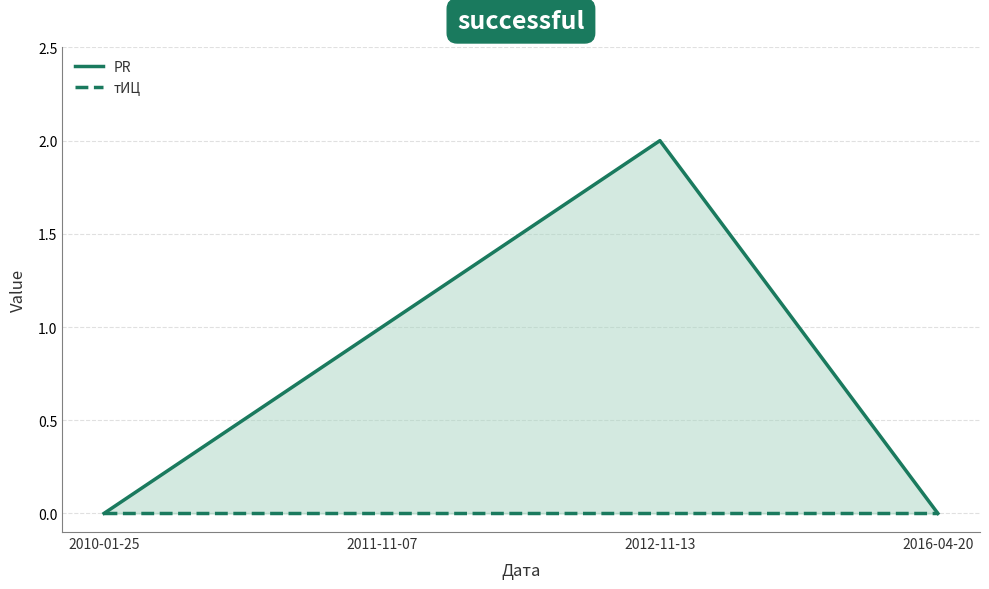

Does the chart display data point markers on the line(s)?

No